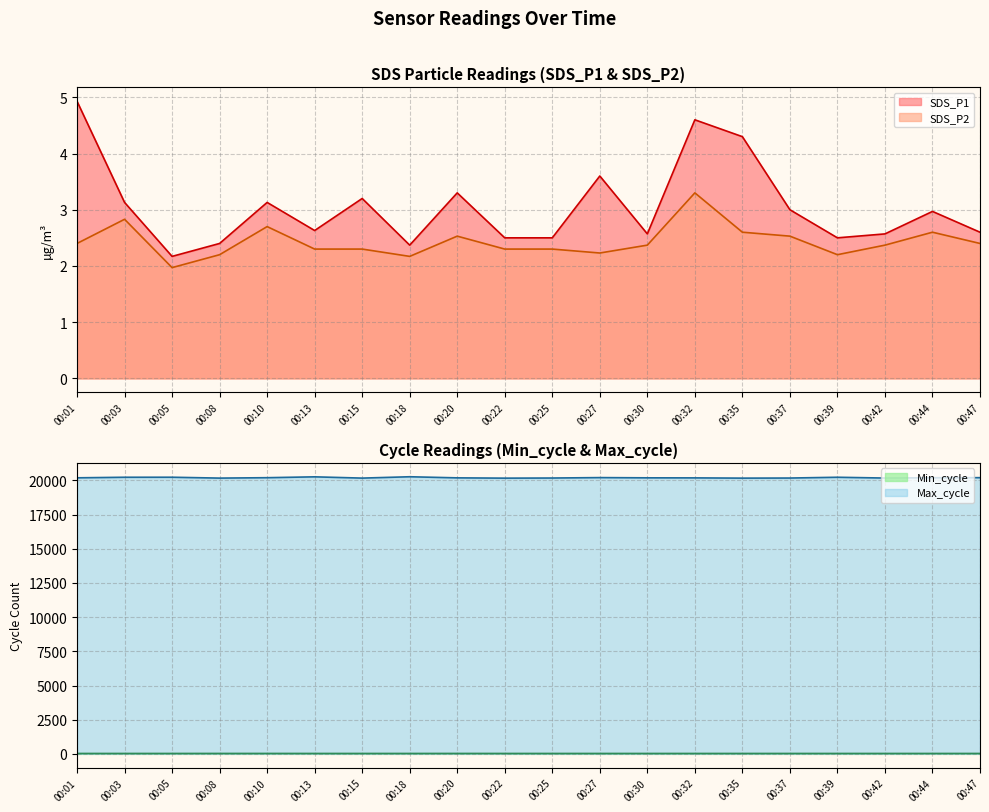

Reading left to right, transcribe all the data shown in this chart.

SDS_P1: 00:01=4.9	00:03=3.1	00:05=2.2	00:08=2.4	00:10=3.1	00:13=2.6	00:15=3.2	00:18=2.4	00:20=3.3	00:22=2.5	00:25=2.5	00:27=3.6	00:30=2.6	00:32=4.6	00:35=4.3	00:37=3.0	00:39=2.5	00:42=2.6	00:44=3.0	00:47=2.6
SDS_P2: 00:01=2.4	00:03=2.8	00:05=2.0	00:08=2.2	00:10=2.7	00:13=2.3	00:15=2.3	00:18=2.2	00:20=2.5	00:22=2.3	00:25=2.3	00:27=2.2	00:30=2.4	00:32=3.3	00:35=2.6	00:37=2.5	00:39=2.2	00:42=2.4	00:44=2.6	00:47=2.4
Min_cycle: 00:01=28.0	00:03=28.0	00:05=28.0	00:08=29.0	00:10=29.0	00:13=28.0	00:15=28.0	00:18=28.0	00:20=29.0	00:22=28.0	00:25=28.0	00:27=28.0	00:30=28.0	00:32=28.0	00:35=28.0	00:37=28.0	00:39=28.0	00:42=28.0	00:44=28.0	00:47=28.0
Max_cycle: 00:01=20195.0	00:03=20236.0	00:05=20238.0	00:08=20174.0	00:10=20204.0	00:13=20267.0	00:15=20174.0	00:18=20273.0	00:20=20192.0	00:22=20171.0	00:25=20180.0	00:27=20211.0	00:30=20194.0	00:32=20190.0	00:35=20172.0	00:37=20179.0	00:39=20236.0	00:42=20178.0	00:44=20201.0	00:47=20206.0